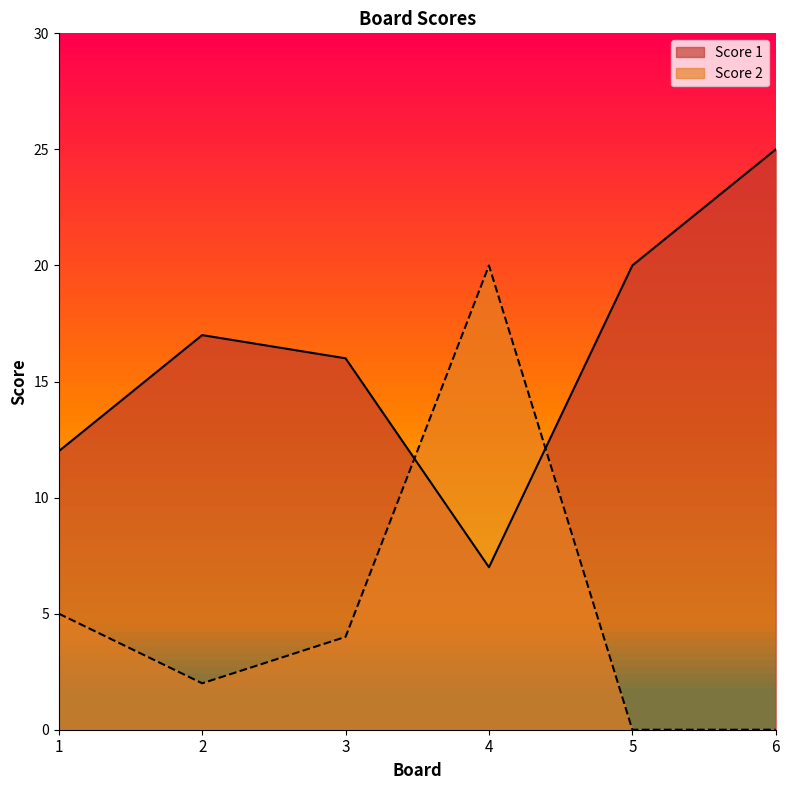

Which label corresponds to the largest value in the chart?

6